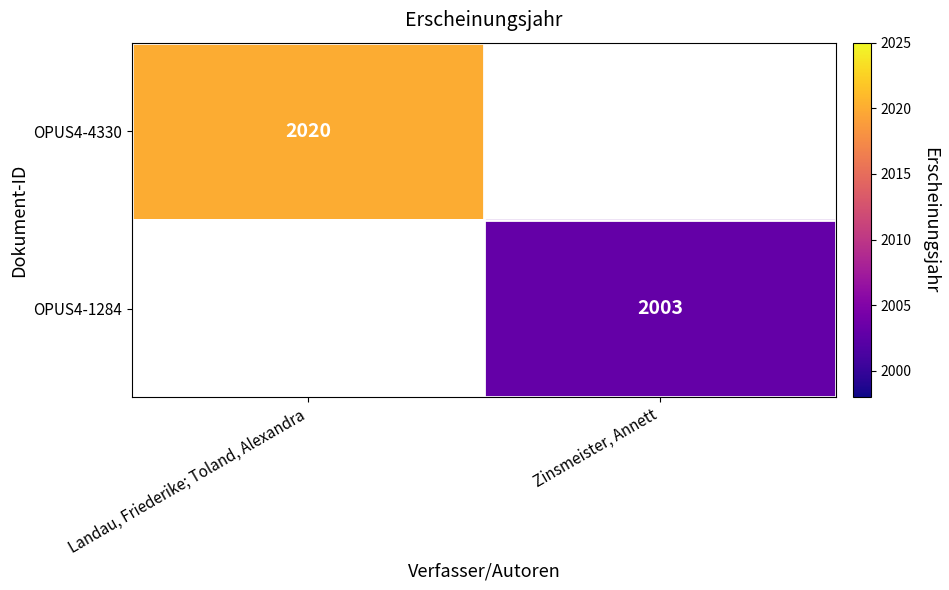

True or false: OPUS4-1284 has a value of 3465 at Zinsmeister, Annett.

False